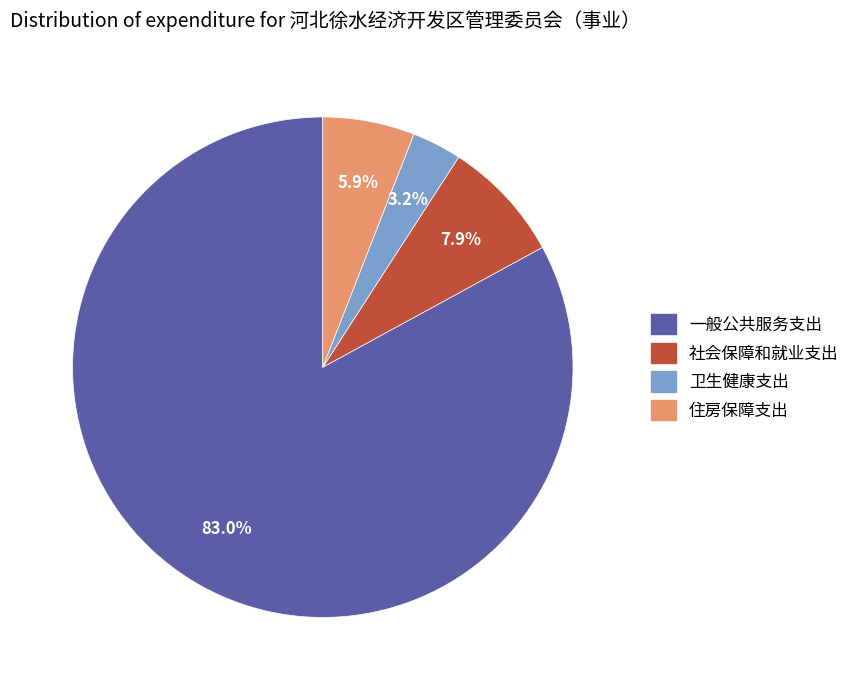

Which category accounts for the majority?

一般公共服务支出